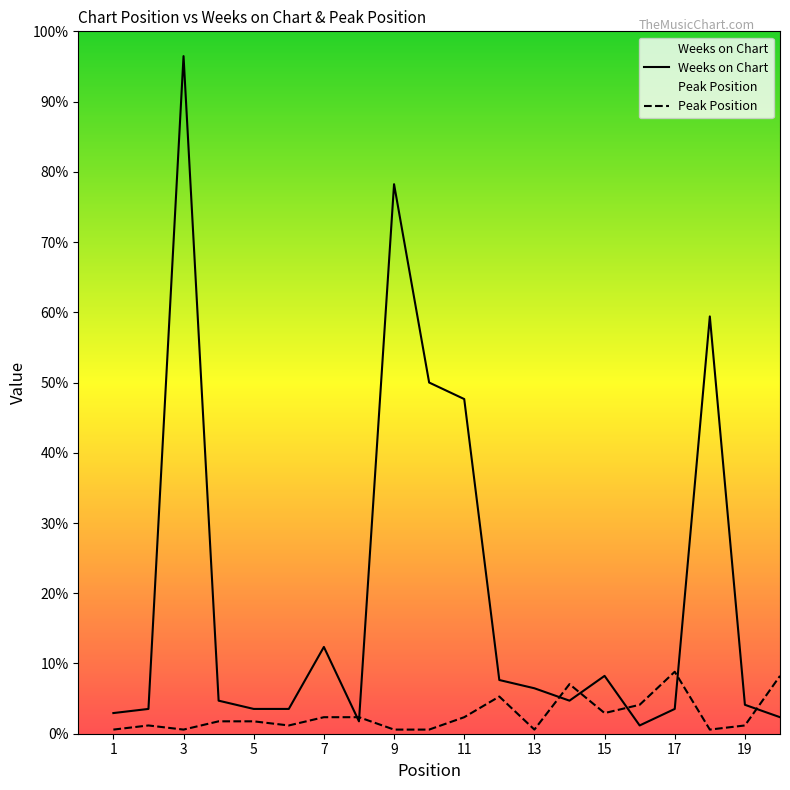

Reading left to right, what are all the values shown in this chart?

Weeks on Chart: 5	6	164	8	6	6	21	3	133	85	81	13	11	8	14	2	6	101	7	4
Peak Position: 1	2	1	3	3	2	4	4	1	1	4	9	1	12	5	7	15	1	2	14